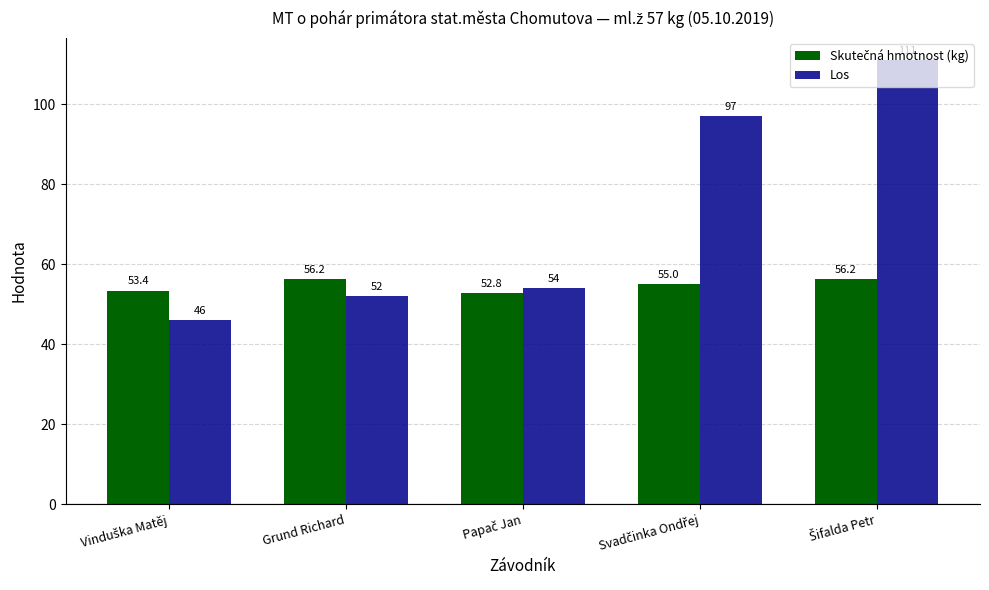

How many bars are there in each group?

2